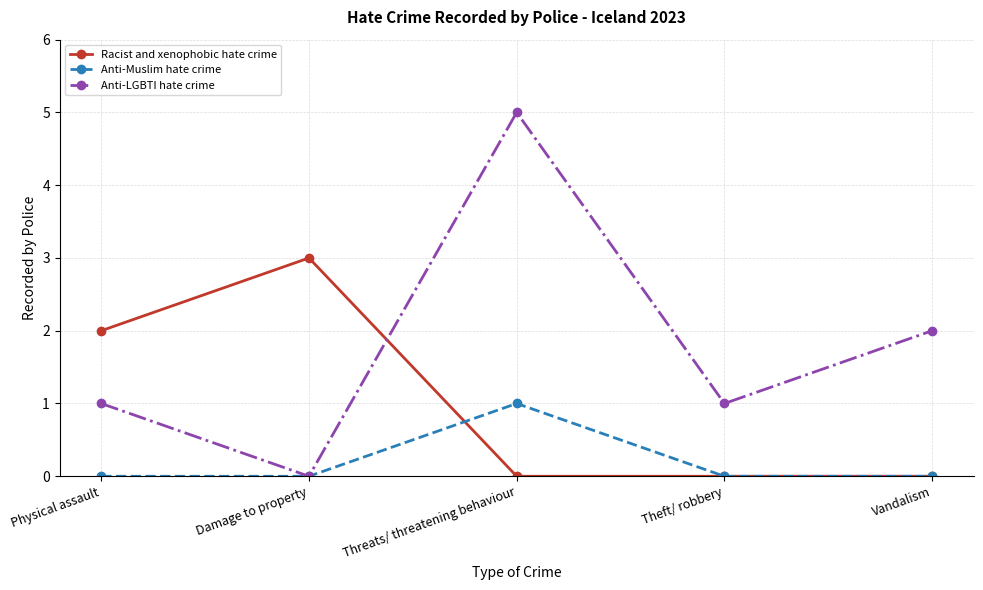

True or false: Anti-Muslim hate crime has more than 2 interior local peaks.

False